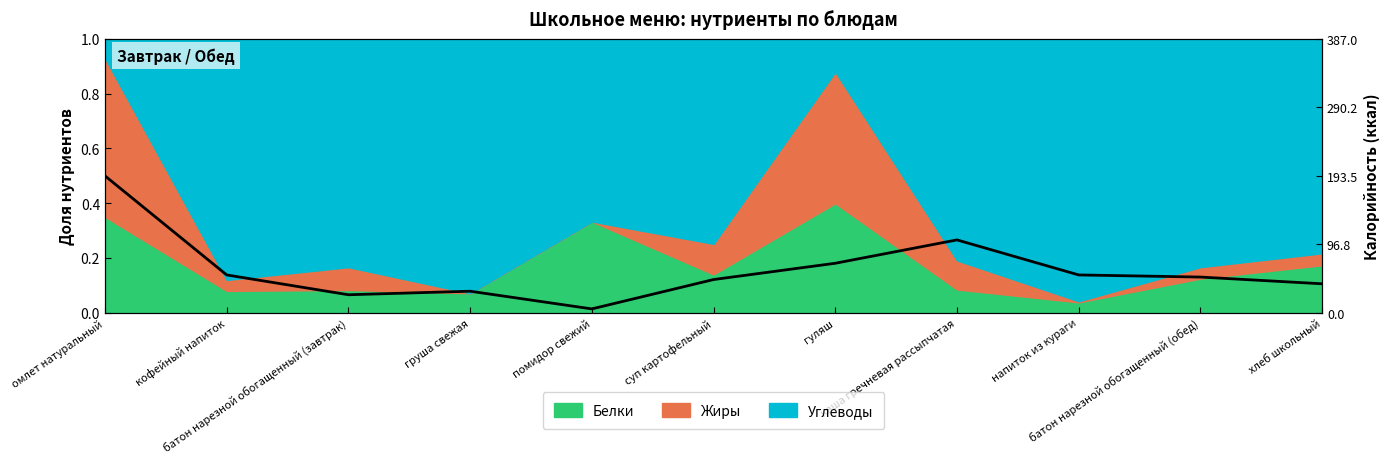

Rank the categories by value from highest to lowest.

омлет натуральный, каша гречневая рассыпчатая, гуляш, кофейный напиток, напиток из кураги, батон нарезной обогащенный (обед), суп картофельный, хлеб школьный, груша свежая, батон нарезной обогащенный (завтрак), помидор свежий